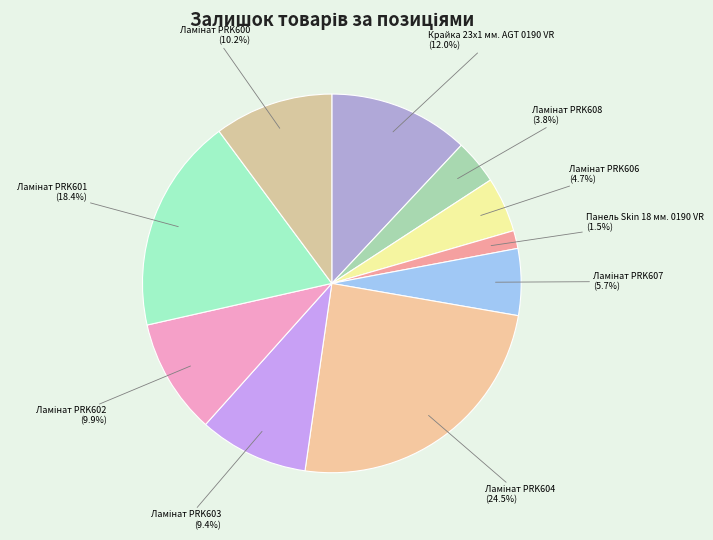

Which slice is the smallest?

Панель Skin 18 мм. 0190 VR